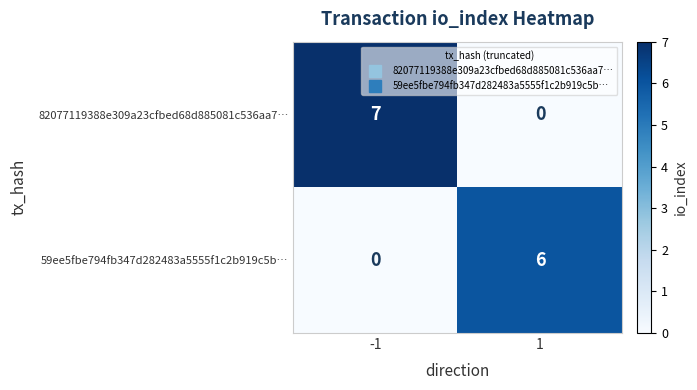

The value of 59ee5fbe794fb347d282483a5555f1c2b919c5b… at -1 is 0. True or false?

True